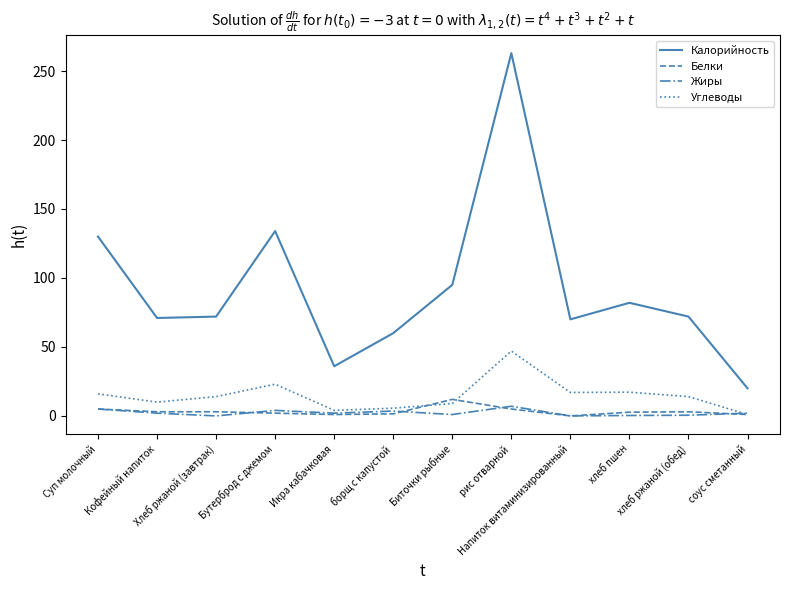

What is the average value of the Белки series?

3.3